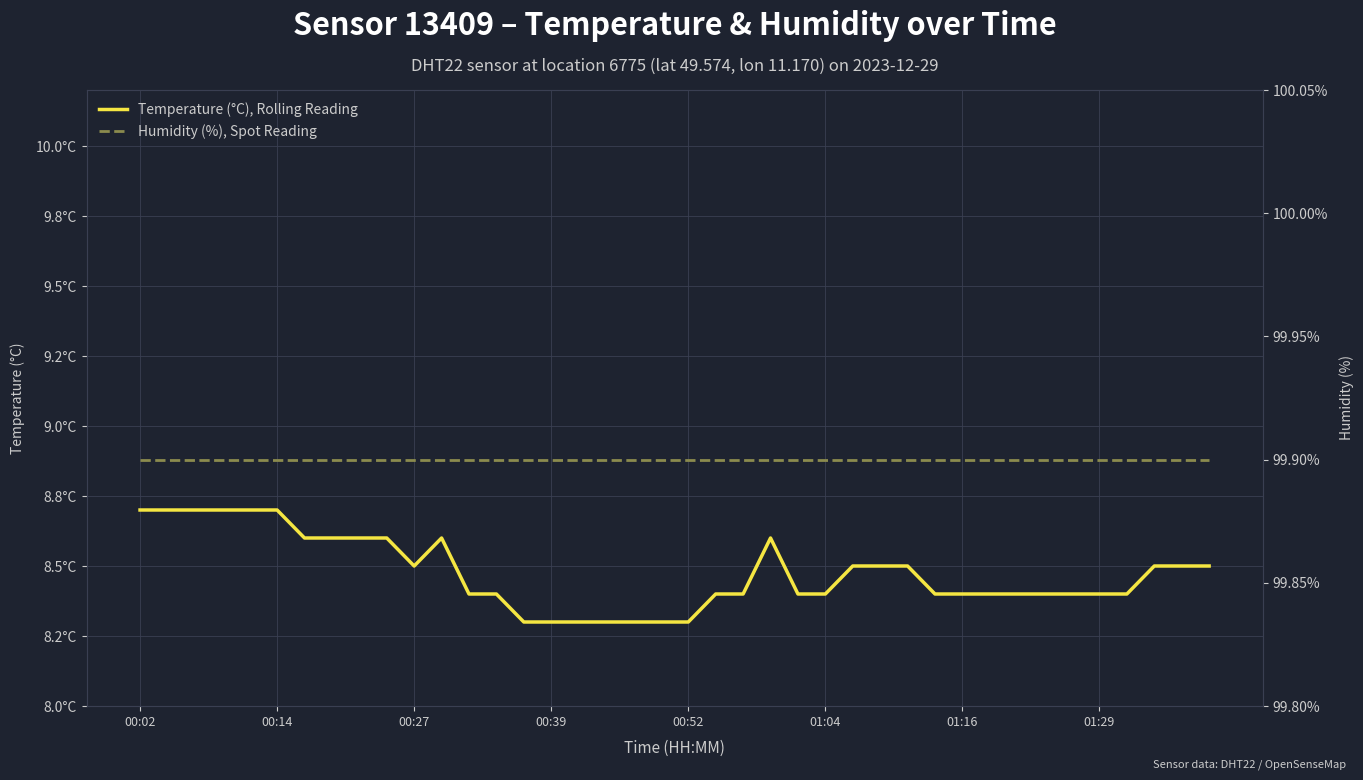

At which category is the sum across all series the highest?

00:02